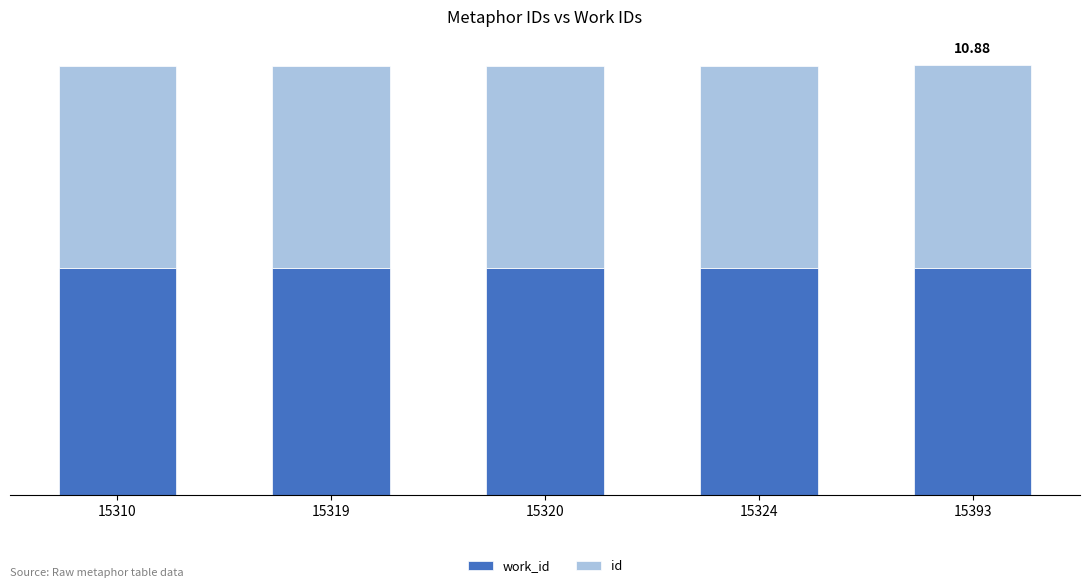

What is the average value of the work_id series?

5.7